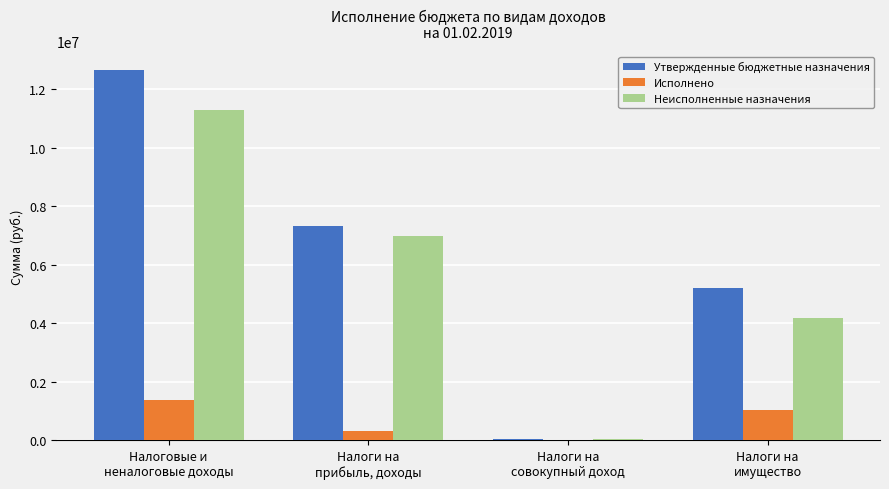

What is the highest value of the Утвержденные бюджетные назначения series?

12661400.0